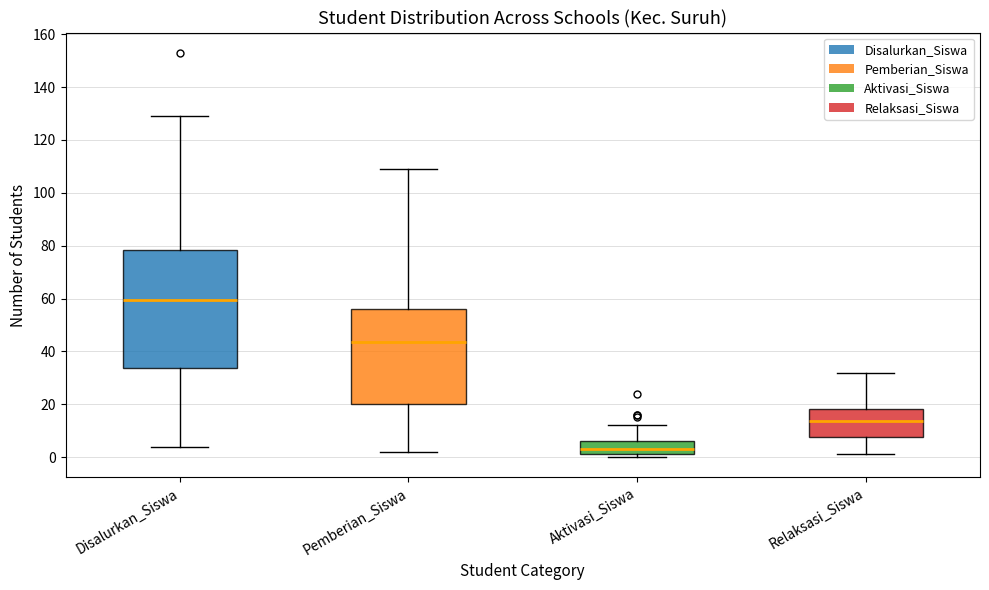

Where is the upper edge of the box for Relaksasi_Siswa on the y-axis? The values are not printed on the chart, so give them approximately, as read against the axis.

18